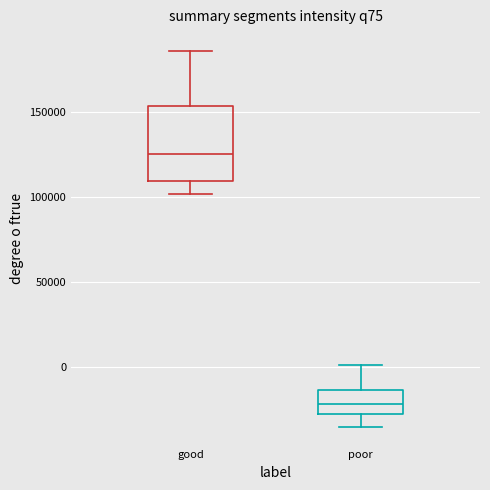

Reading left to right, transcribe this box plot: for each box, give where its median line is, the range the box spans, and where its two whiskers end, as read against the y-axis. The values are not printed on the chart, so give them approximately, as read against the axis.

good: median 125000, box 110000 to 155000, whiskers 100000 to 185000
poor: median -20000, box -25000 to -15000, whiskers -35000 to 0